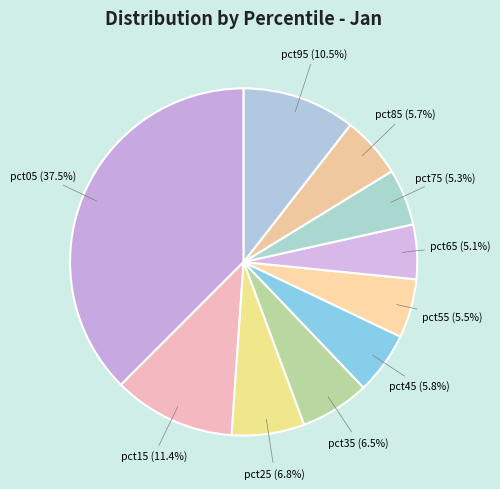

To the nearest percent, what is the combined percentage of pct15 and pct85?

17%